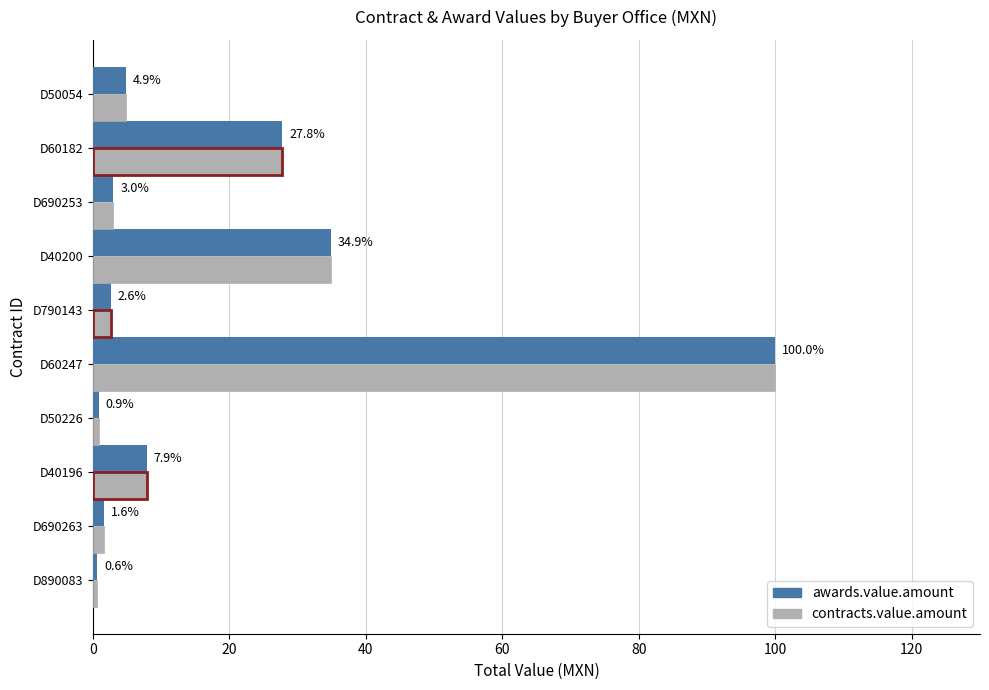

Does the chart contain any negative values?

No